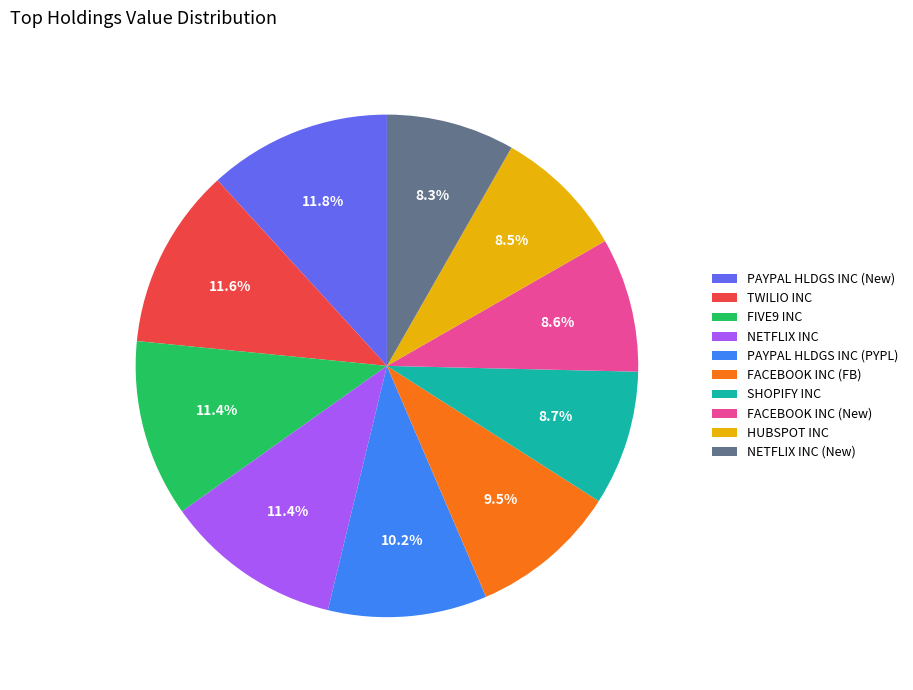

Is FACEBOOK INC (New) the majority of the pie?

No